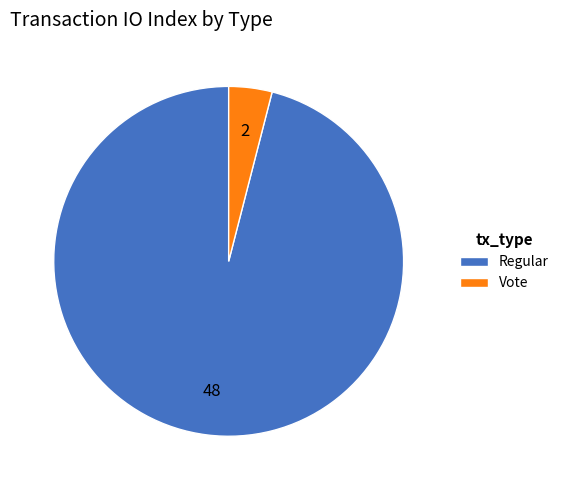

Which slice represents more than half of the pie?

Regular